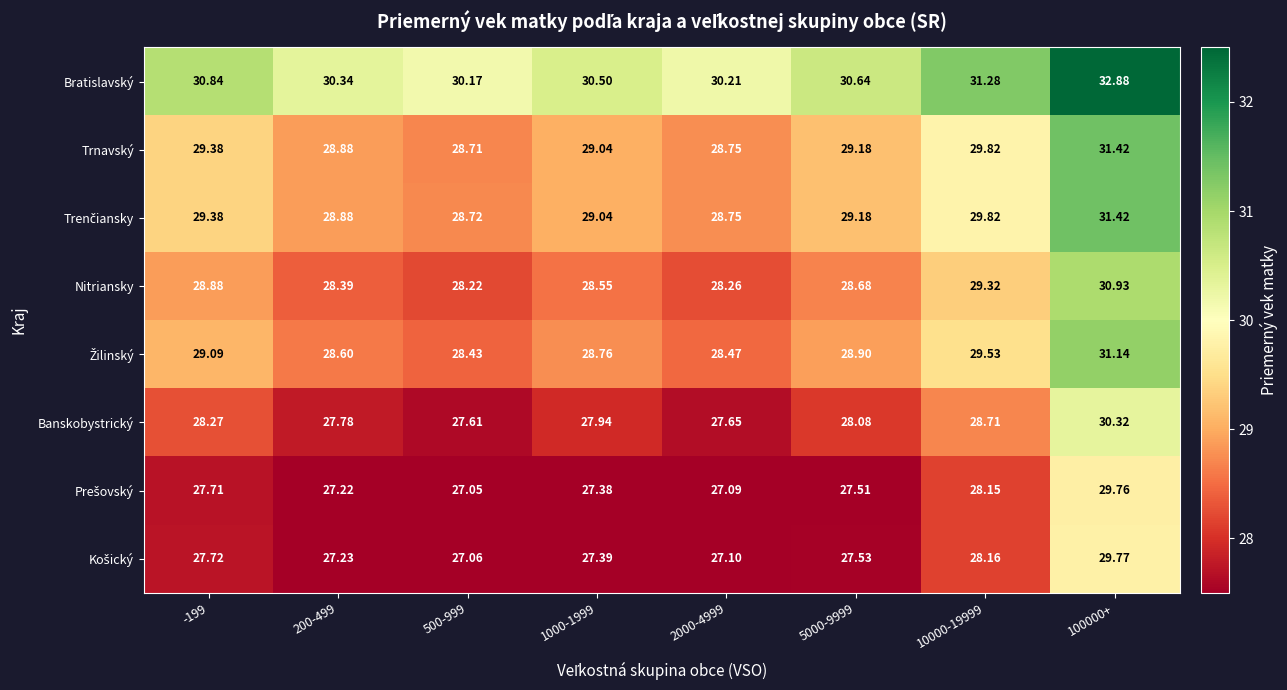

Which series has the largest total across all categories?

Bratislavský